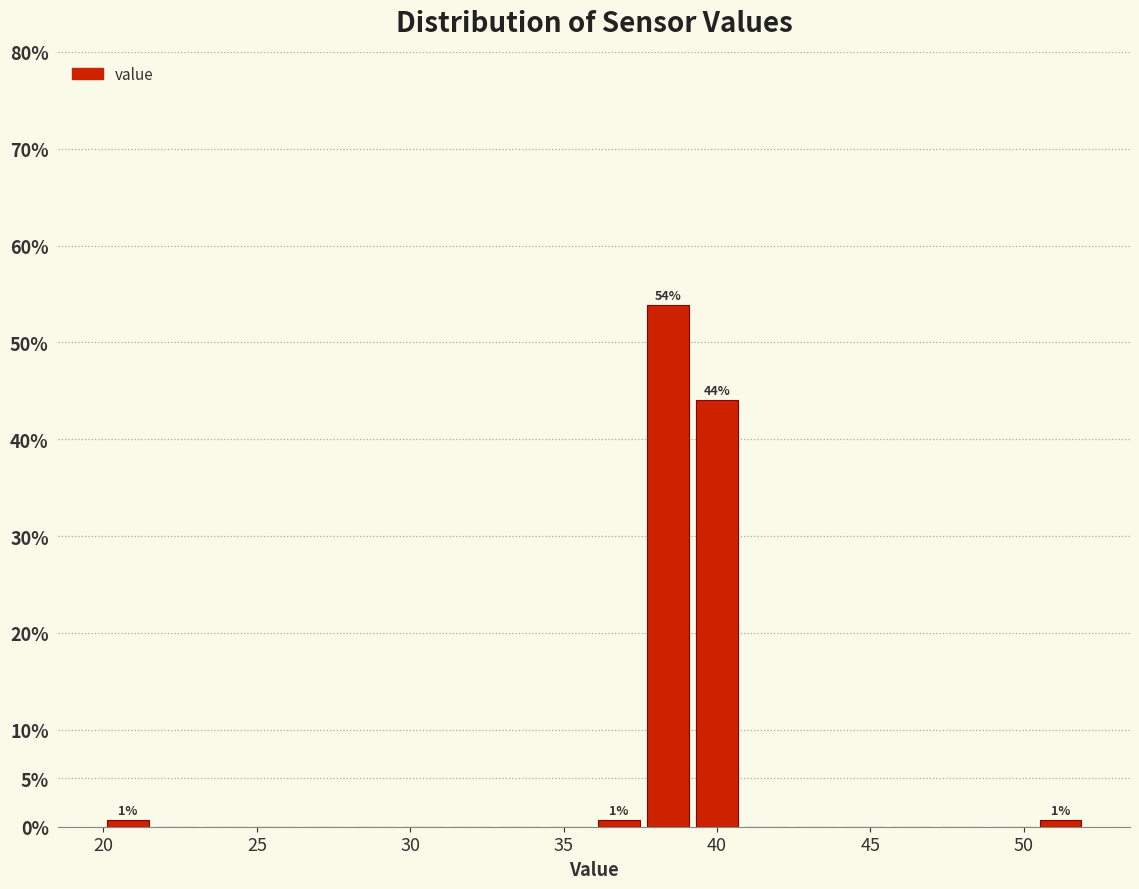

Around what value on the x-axis is the tallest bar? Give the approximate position of its centre, as read against the axis.

38.5